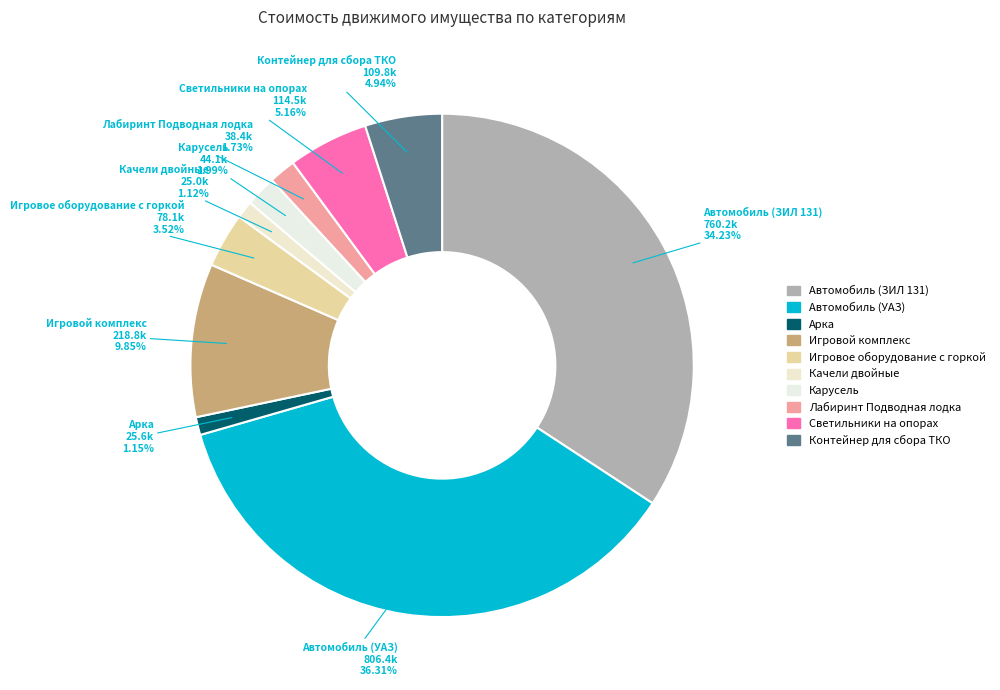

What percentage do Карусель and Контейнер для сбора ТКО together represent?

6.9%